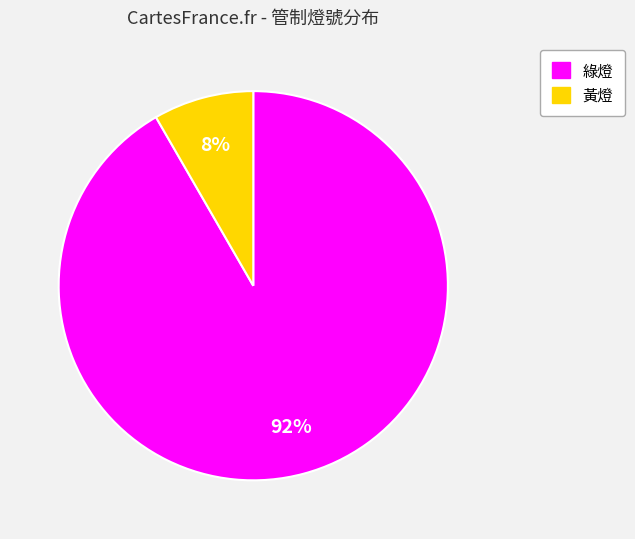

Which slice is the smallest?

黃燈